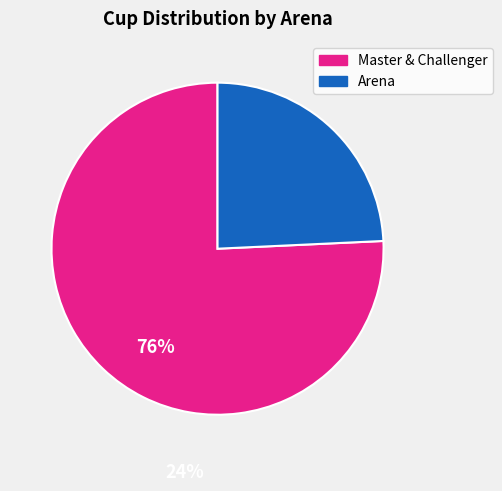

Does any single category account for the majority?

Yes